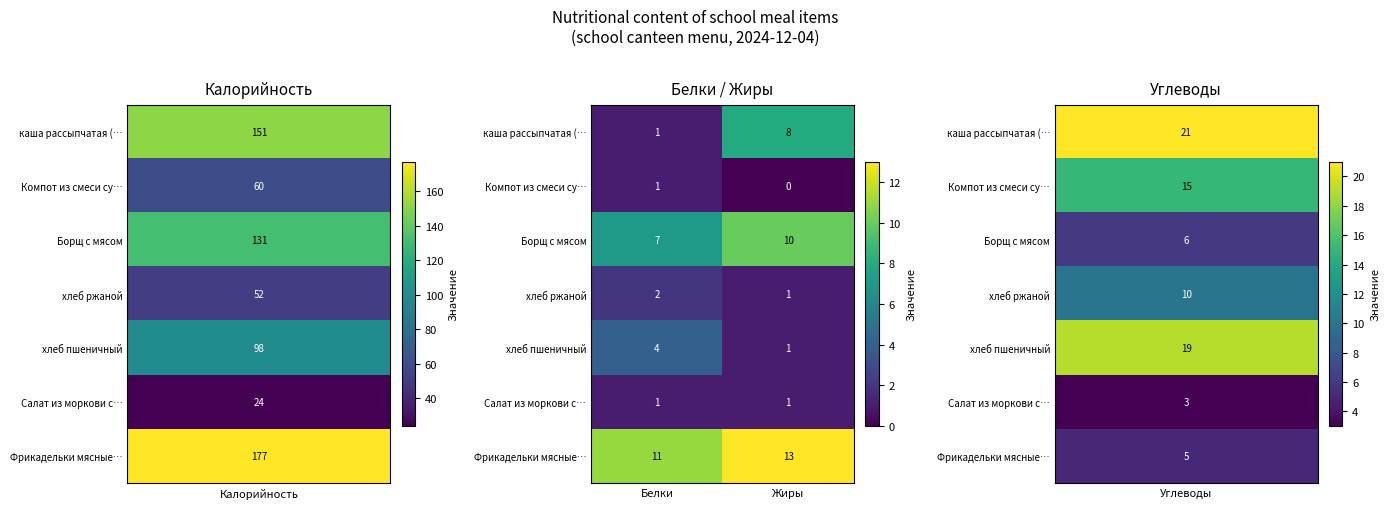

What is the maximum value shown in the chart?

13